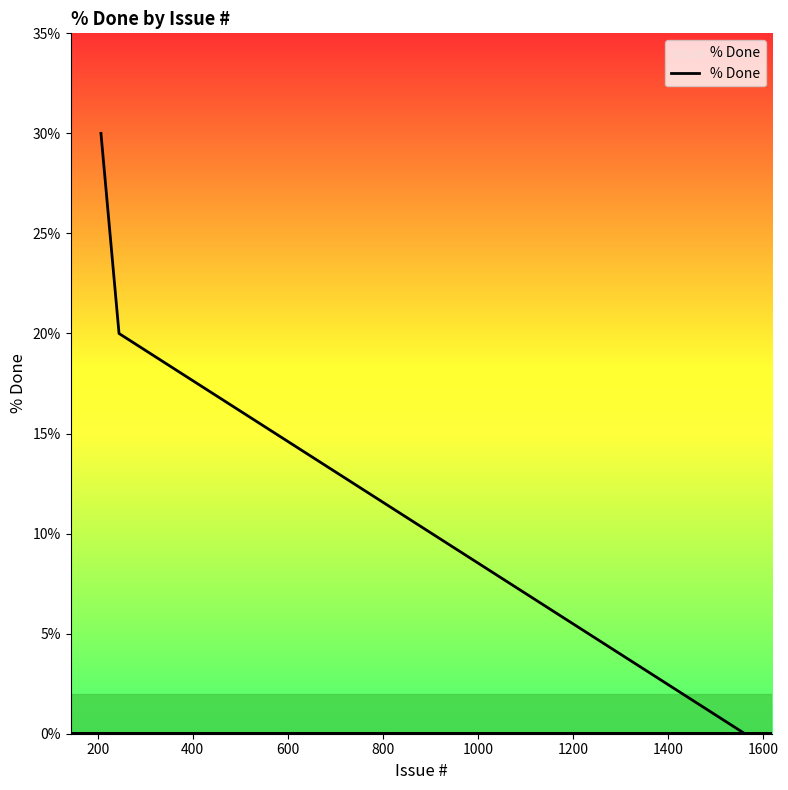

What is the difference between the maximum and second lowest values?

30